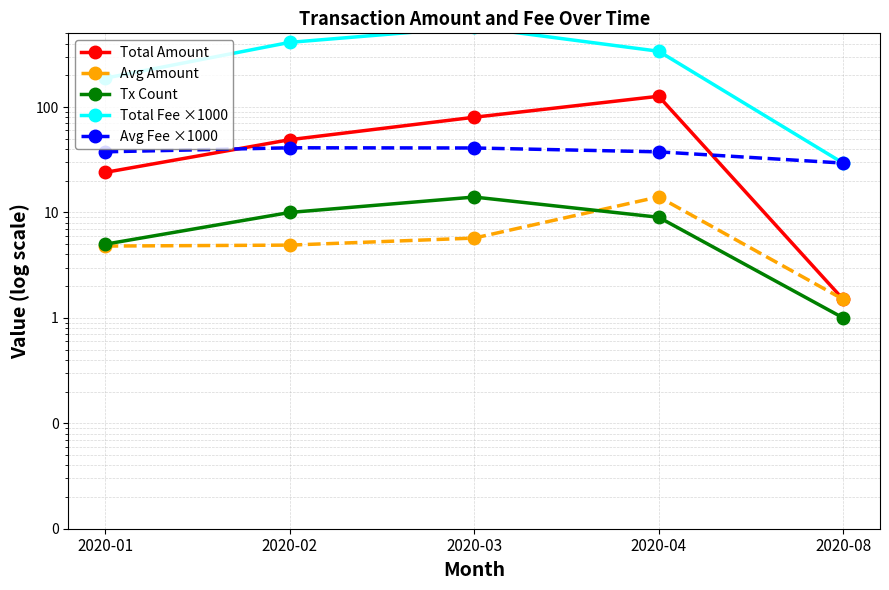

True or false: Avg Amount has more than 0 points higher than both neighbors.

True